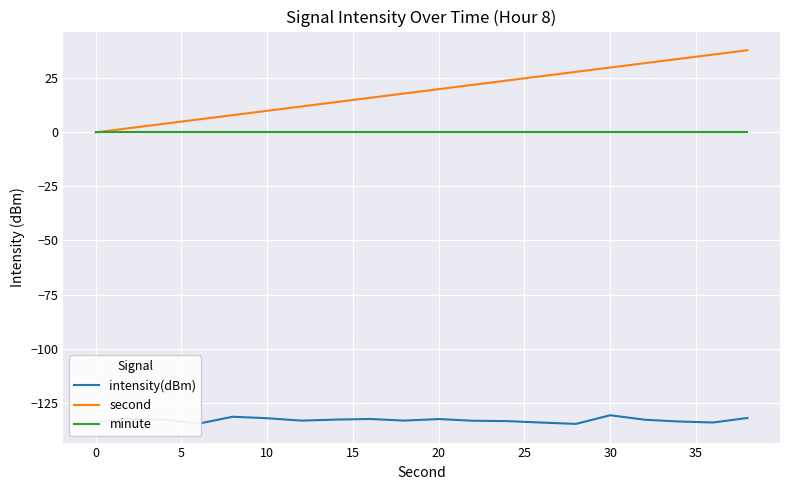

What is the greatest value displayed?

38.0